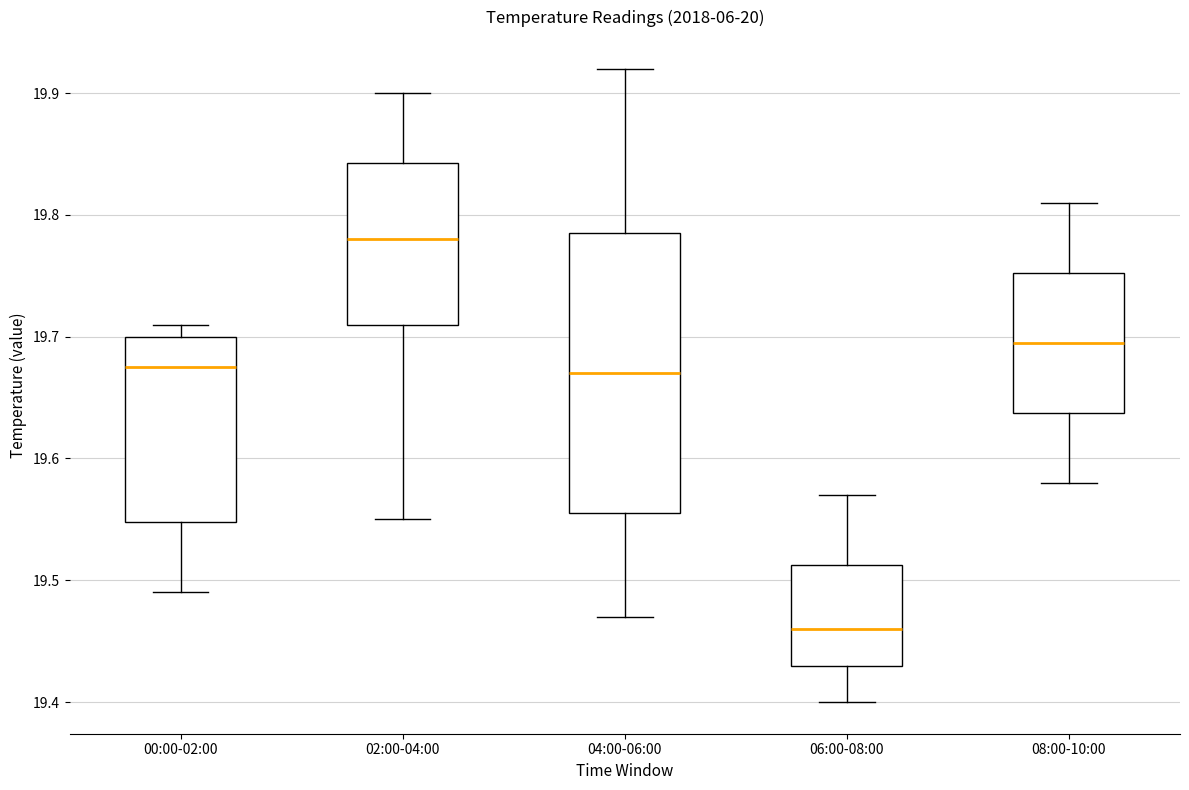

Which box has the highest median line?

02:00-04:00